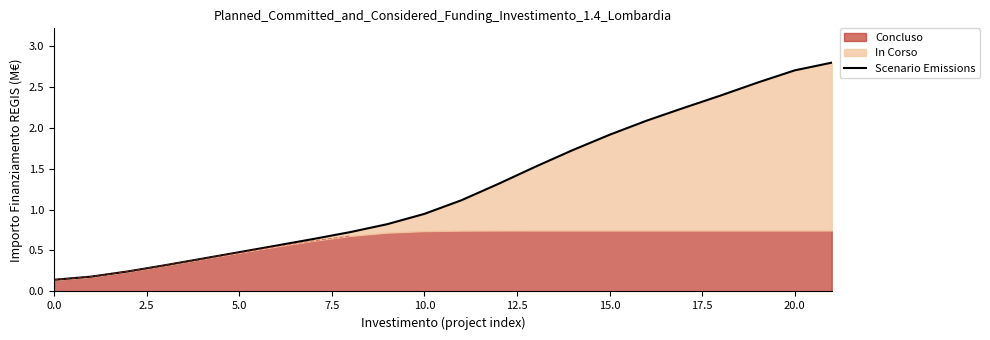

Which has a higher value, 11 or 10.0?

11